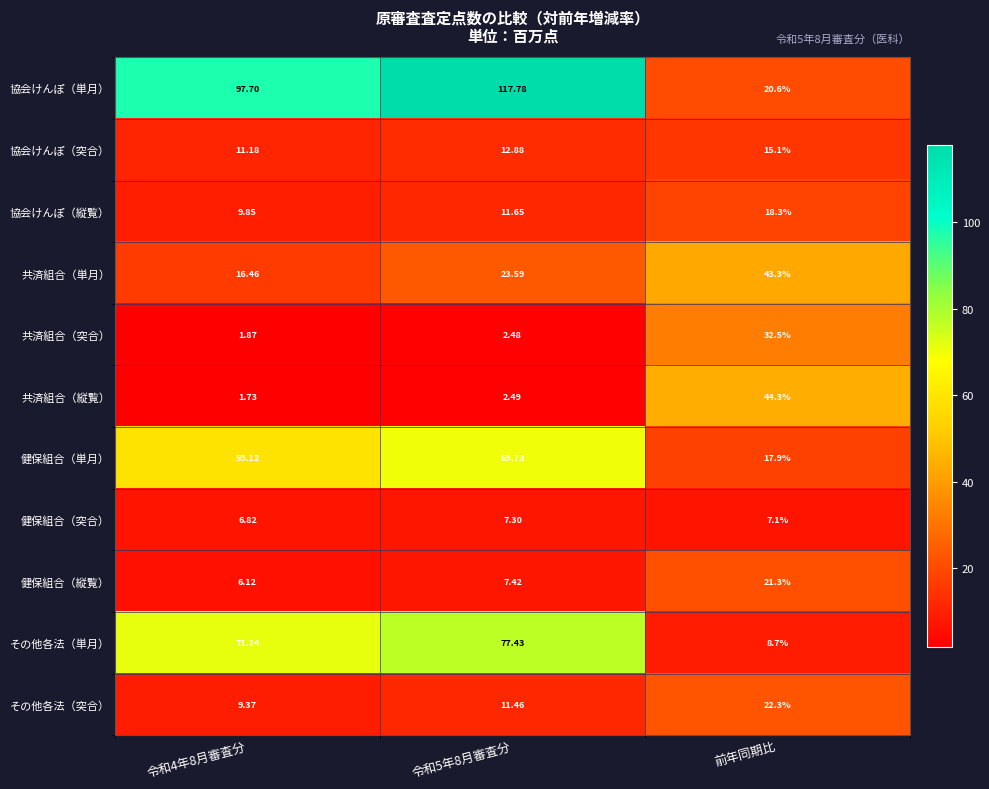

Rank the series at 令和4年8月審査分 from lowest to highest value.

共済組合（縦覧）, 共済組合（突合）, 健保組合（縦覧）, 健保組合（突合）, その他各法（突合）, 協会けんぽ（縦覧）, 協会けんぽ（突合）, 共済組合（単月）, 健保組合（単月）, その他各法（単月）, 協会けんぽ（単月）